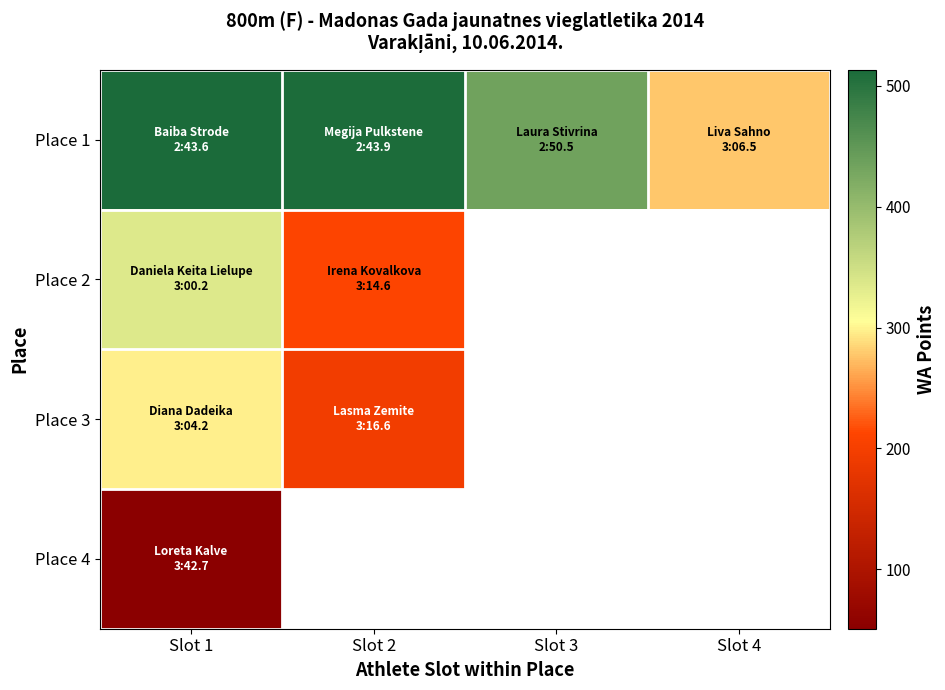

Is the value of Place 1 at Slot 4 greater than the value of Place 2 at Slot 3?

No